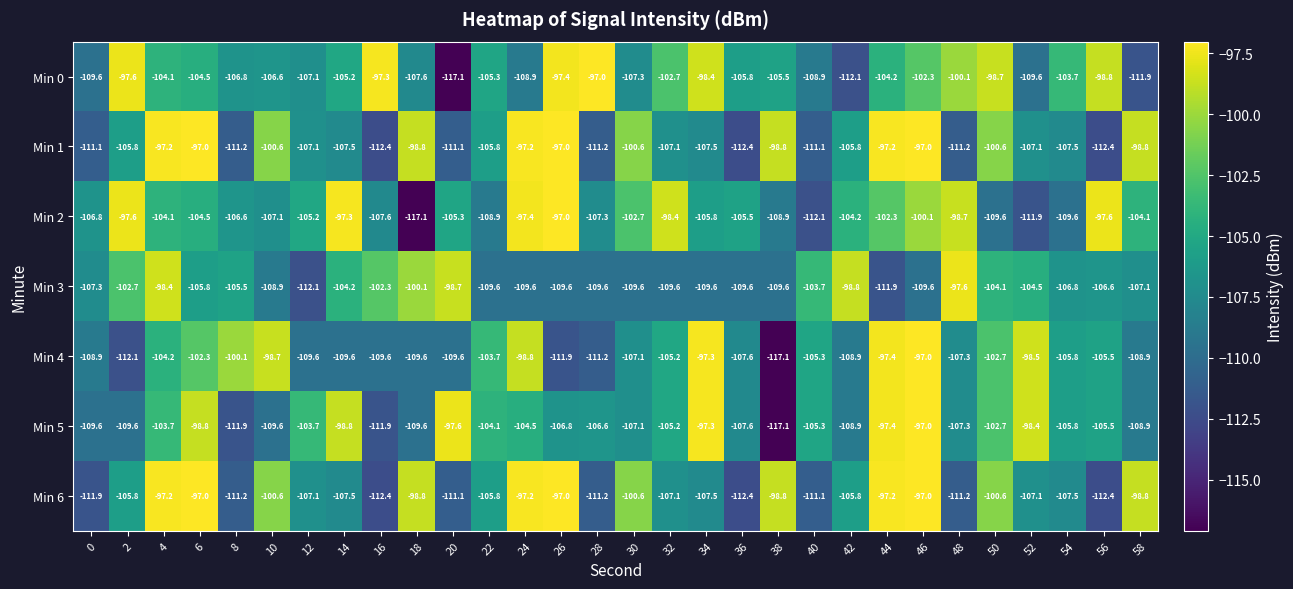

What is the spread (max minus min) of values at 58?

13.1